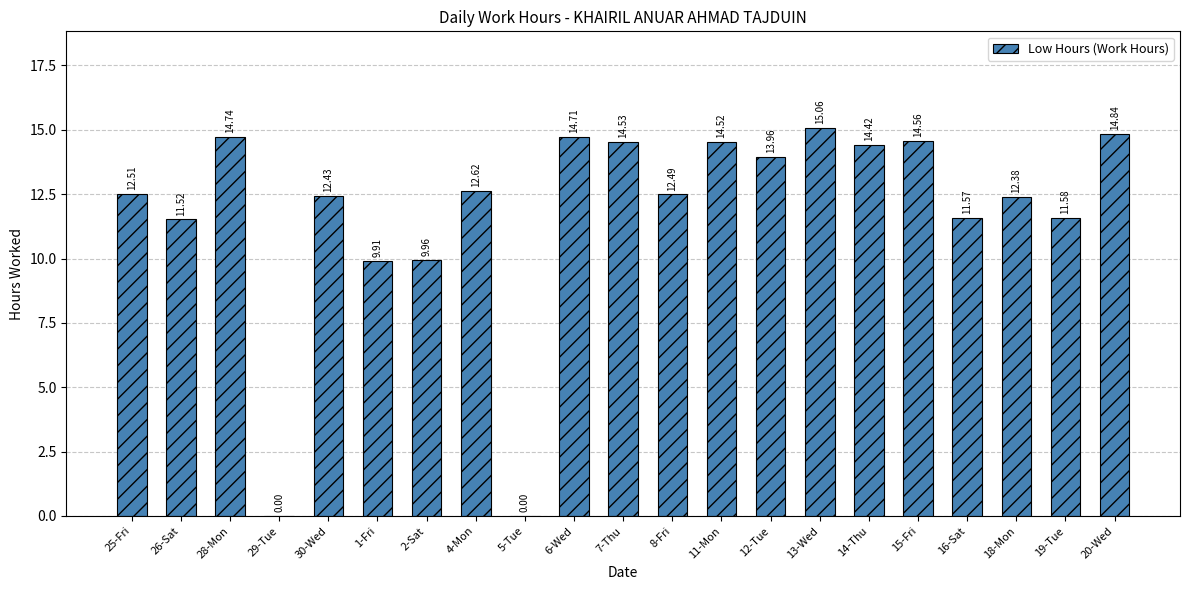

How many distinct data groups are displayed?

1